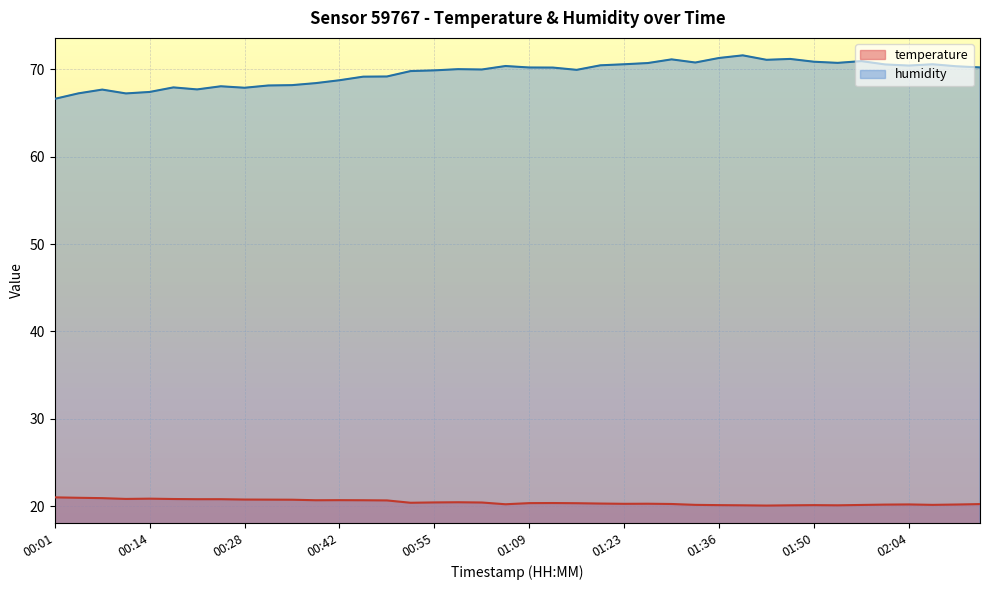

In temperature, how many points are lower than both neighbors (excluding endpoints)?

8